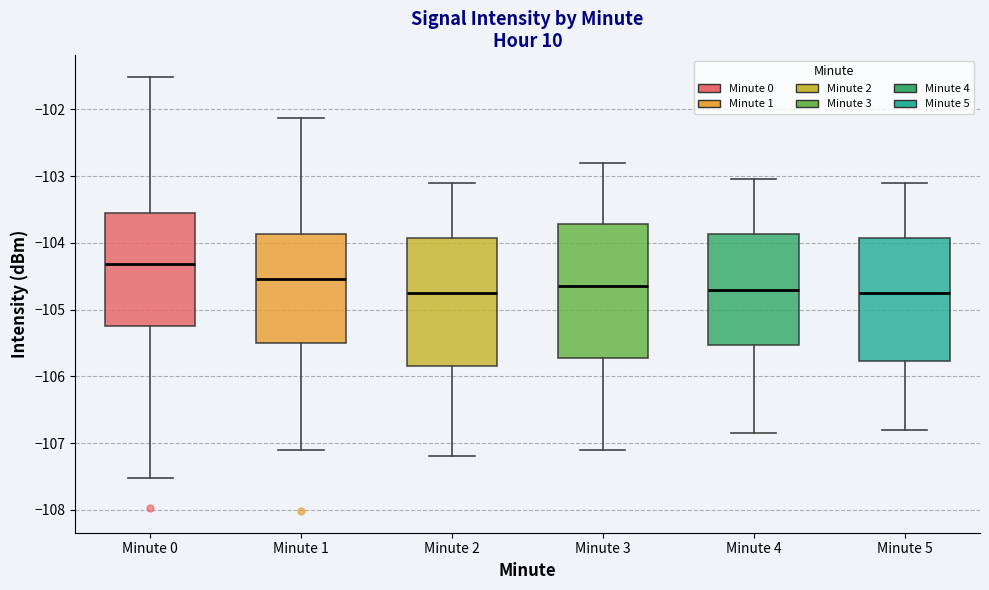

Reading left to right, read every box against the y-axis: the position of its median line, the range the box covers, and the ends of its whiskers. The values are not printed on the chart, so give them approximately, as read against the axis.

Minute 0: median -104.3, box -105.2 to -103.5, whiskers -107.5 to -101.5
Minute 1: median -104.5, box -105.5 to -103.9, whiskers -107.1 to -102.1
Minute 2: median -104.7, box -105.8 to -103.9, whiskers -107.2 to -103.1
Minute 3: median -104.6, box -105.7 to -103.7, whiskers -107.1 to -102.8
Minute 4: median -104.7, box -105.5 to -103.9, whiskers -106.8 to -103.0
Minute 5: median -104.7, box -105.8 to -103.9, whiskers -106.8 to -103.1